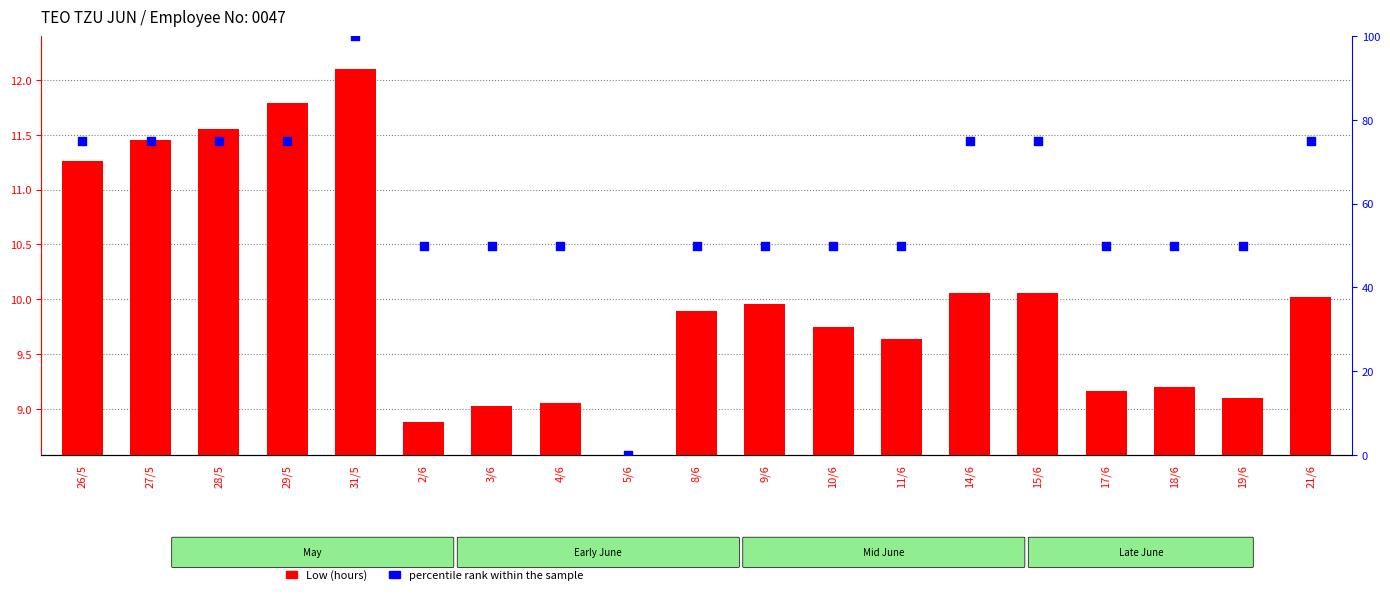

At how many categories does at least one series exceed 14?

18